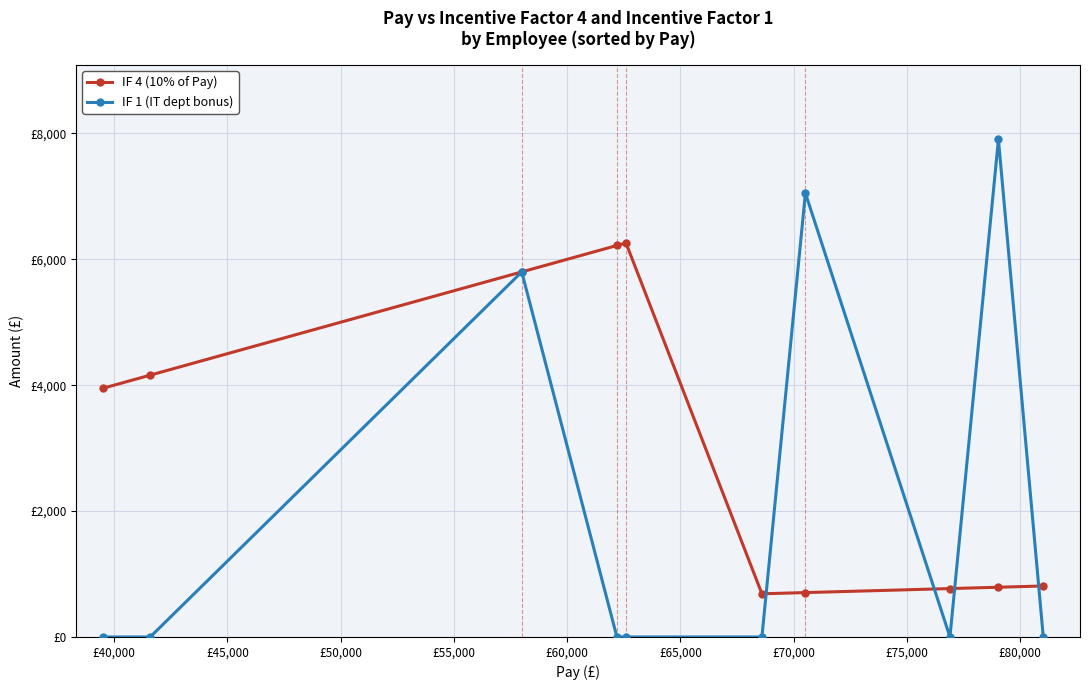

What are all the series names shown in the legend?

IF 4 (10% of Pay), IF 1 (IT dept bonus)